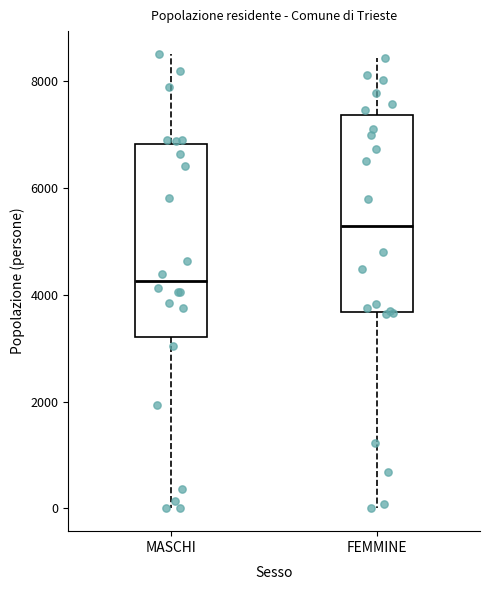

Which box's median line is the lowest?

MASCHI